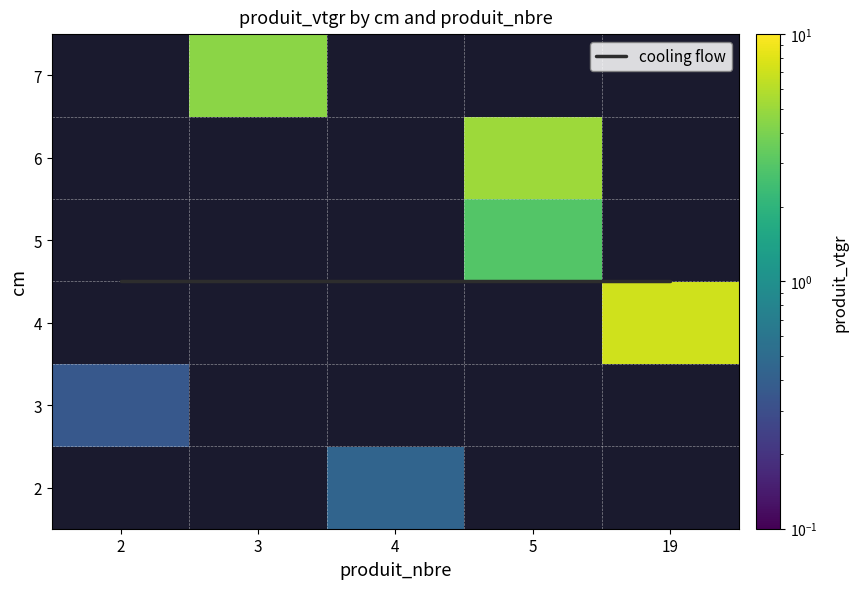

Is the value of 4 at produit_vtgr greater than the value of 6 at produit_vtgr?

Yes